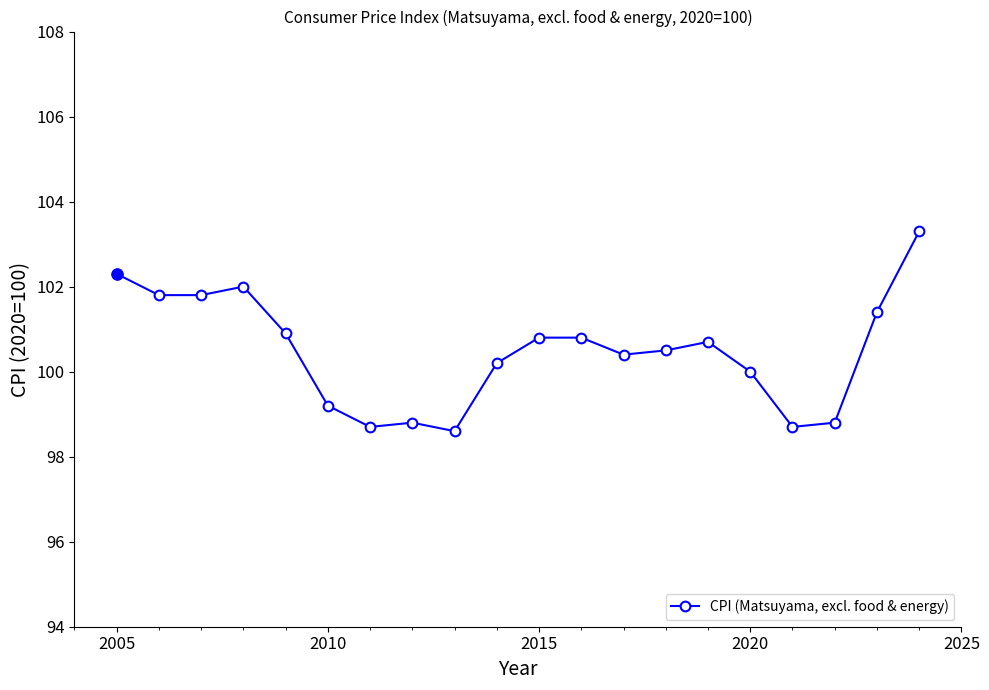

True or false: the data has more than 2 interior local peaks.

True